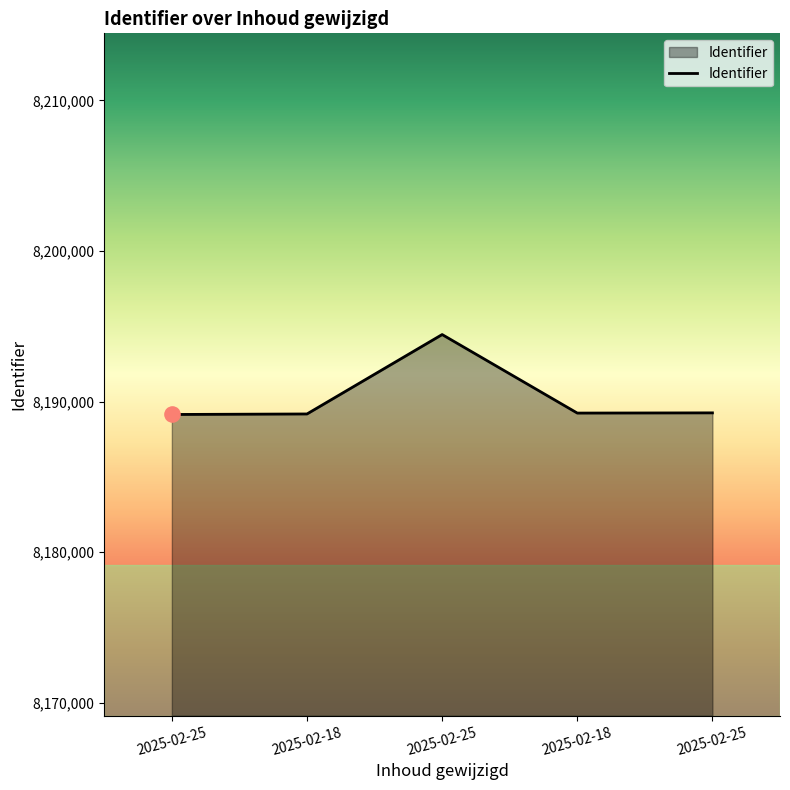

What is the change in value from 2025-02-25 to 2025-02-25?

+107